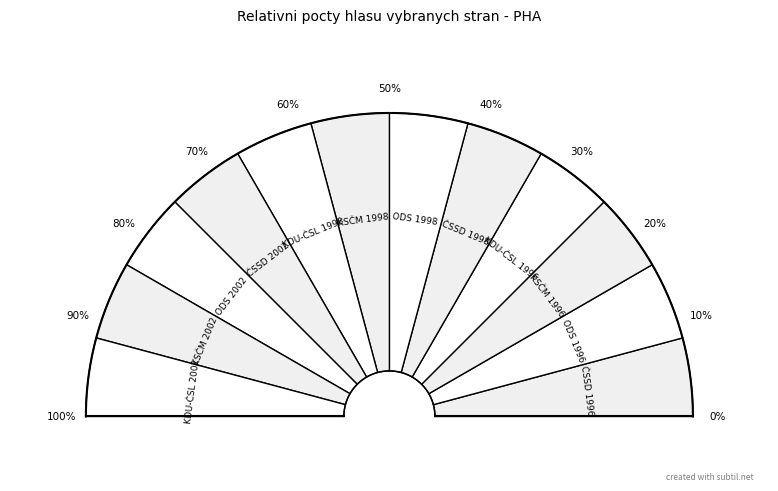

Combined, do KSČM 1996 and KSČM 2002 account for over 50%?

No